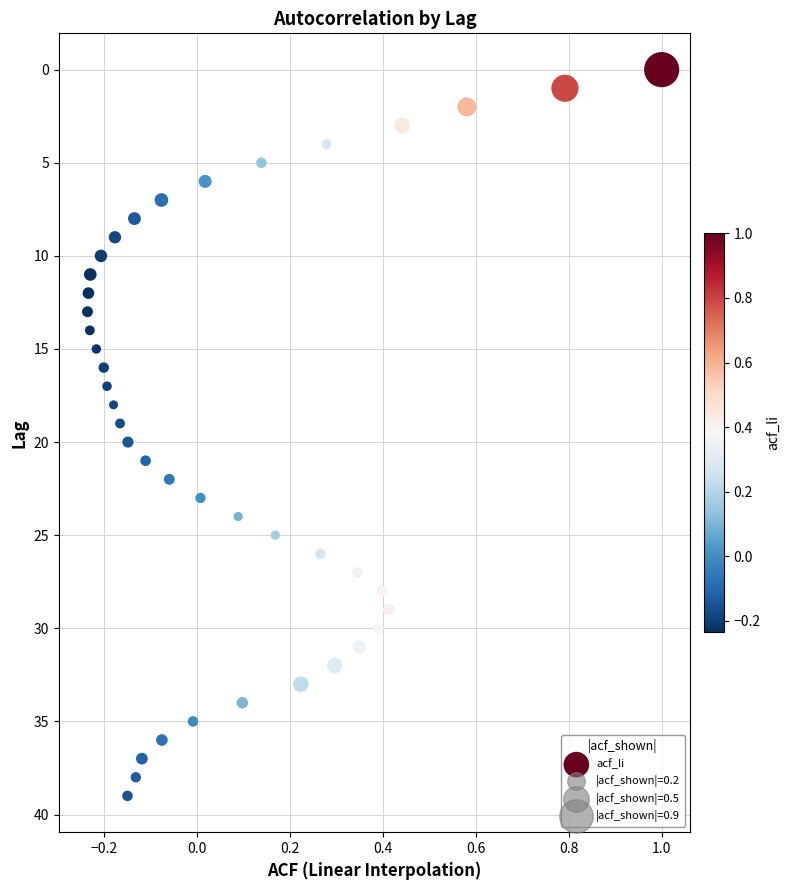

What is the range of Y values (max minus min)?

39